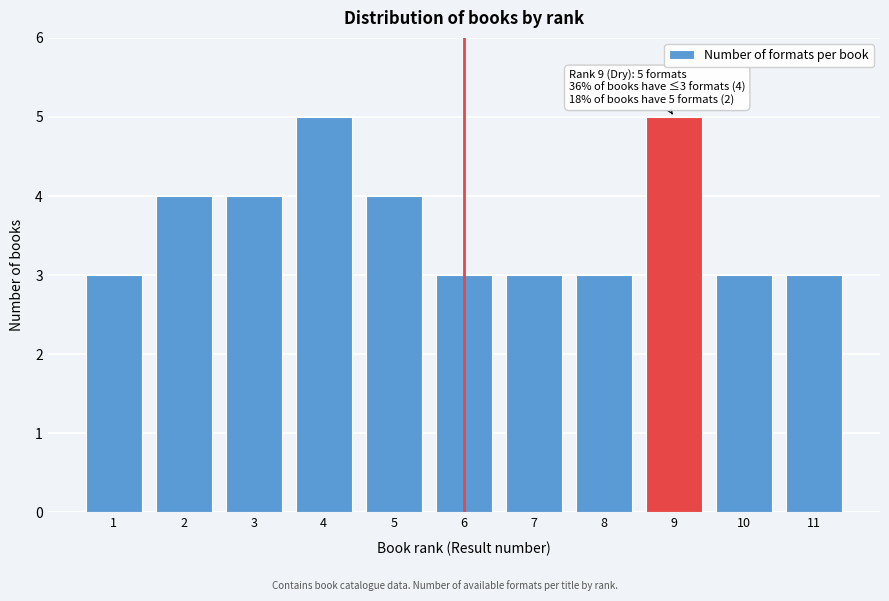

Reading left to right, what are all the values shown in this chart?

3	4	4	5	4	3	3	3	5	3	3